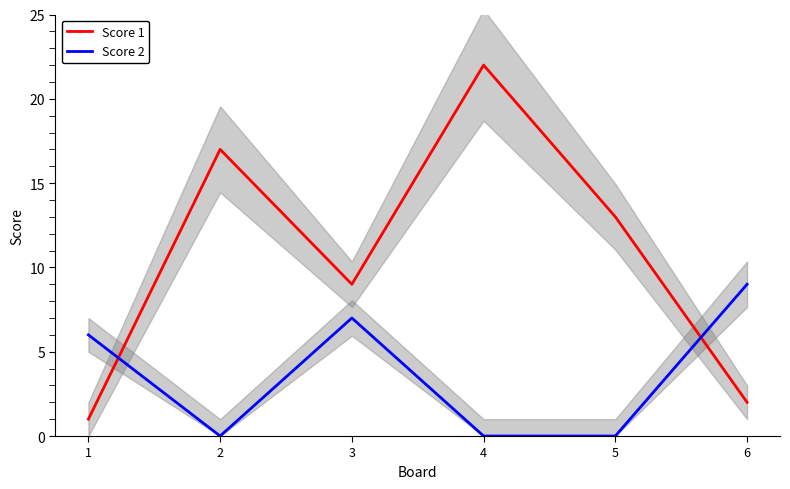

The value of Score 1 at 4 is 22. True or false?

True